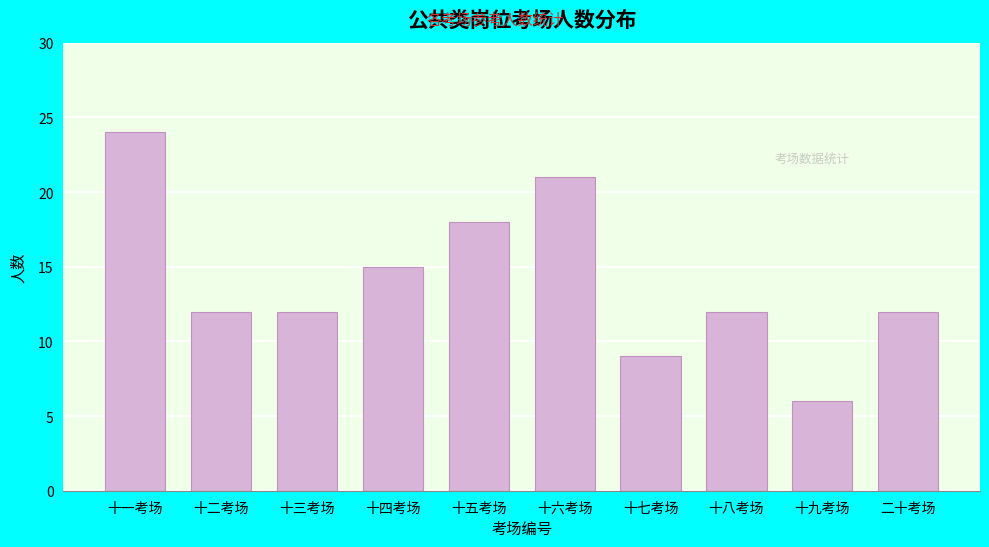

Reading left to right, list all the values displayed in this chart.

十一考场=24	十二考场=12	十三考场=12	十四考场=15	十五考场=18	十六考场=21	十七考场=9	十八考场=12	十九考场=6	二十考场=12